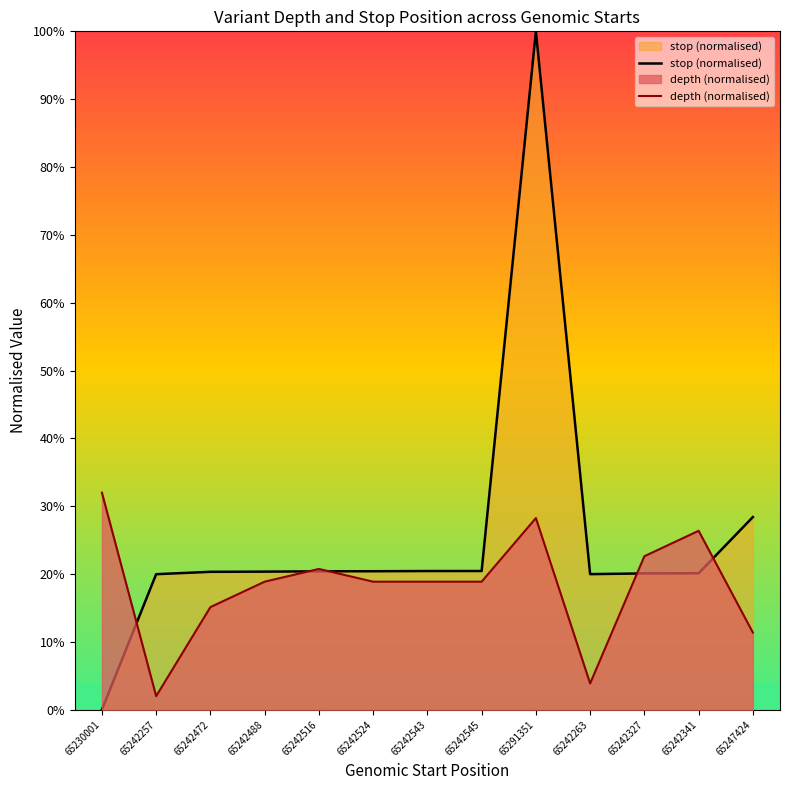

What is the average value of the stop (normalised) series?

25.5